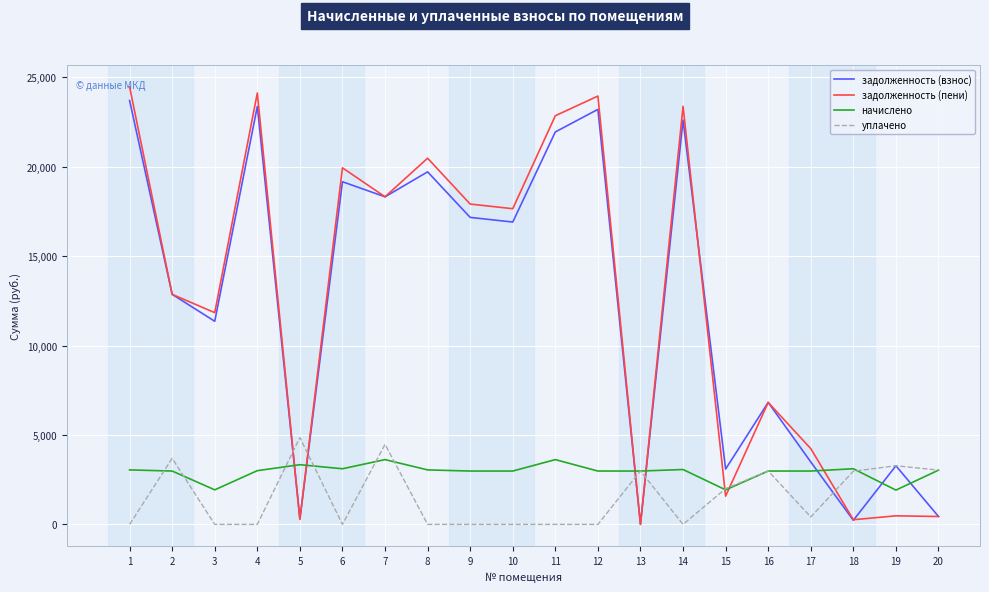

The value of уплачено at 4 is 0.0. True or false?

True